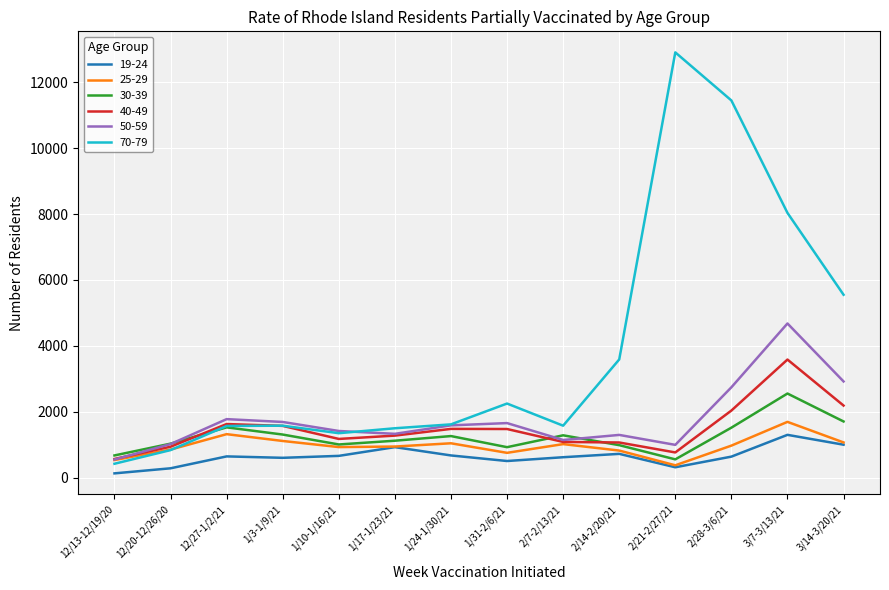

At which category is the sum across all series the highest?

3/7-3/13/21